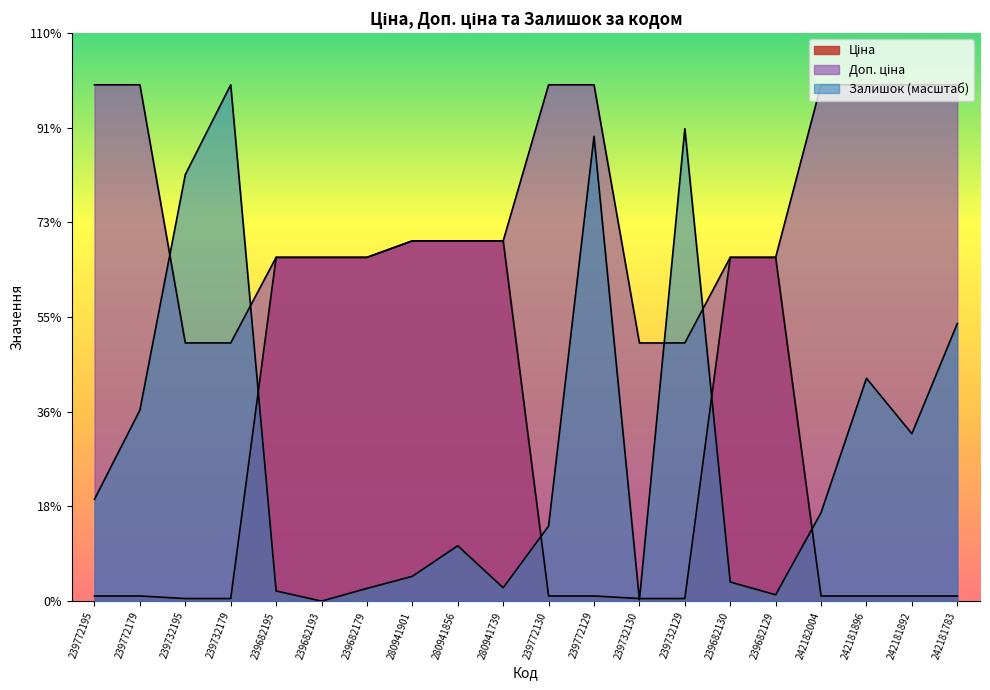

What is the value of the Залишок point at the 16th from the left?

137.7